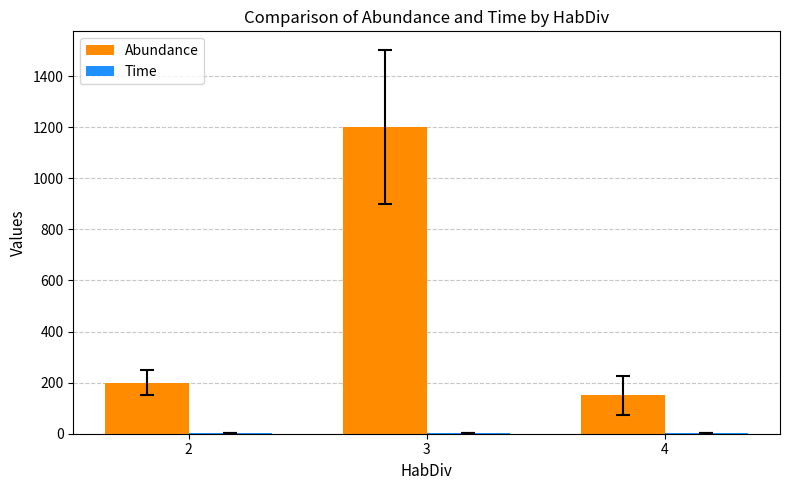

Which series changed the most between 3 and 4?

Abundance